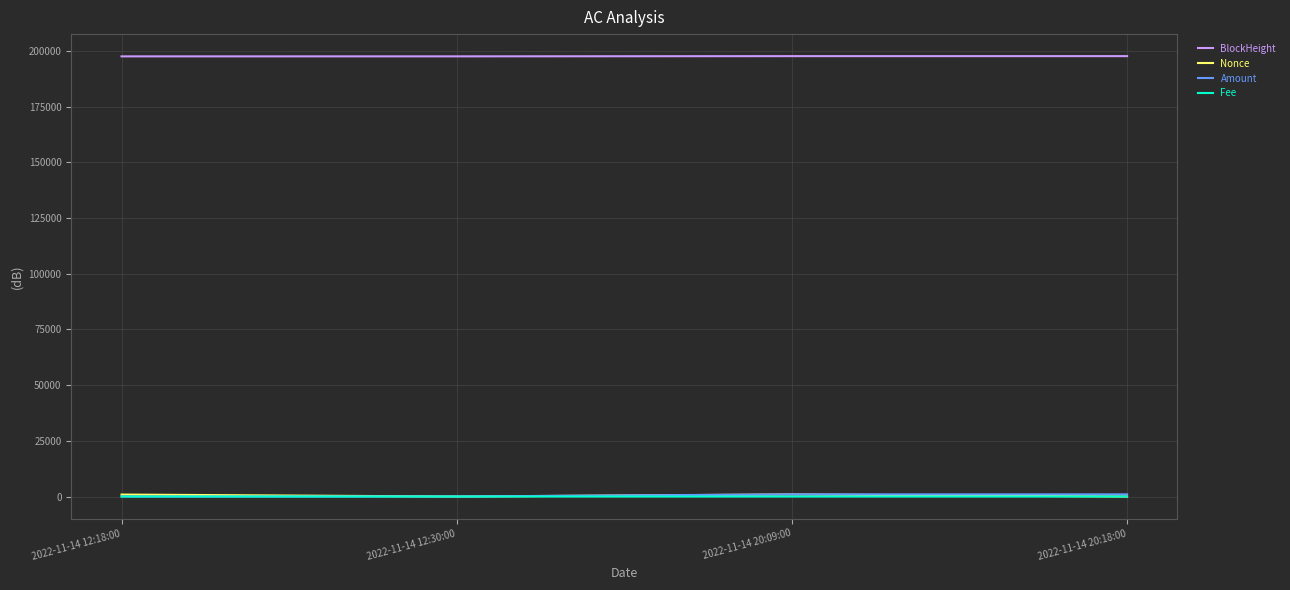

True or false: BlockHeight and Nonce cross at least once.

False